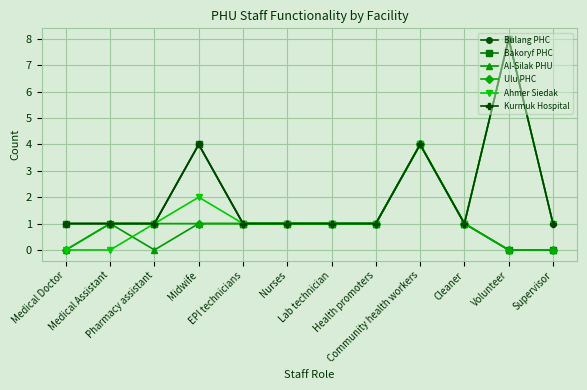

Where is the first local maximum for Bakoryf PHC?

Midwife